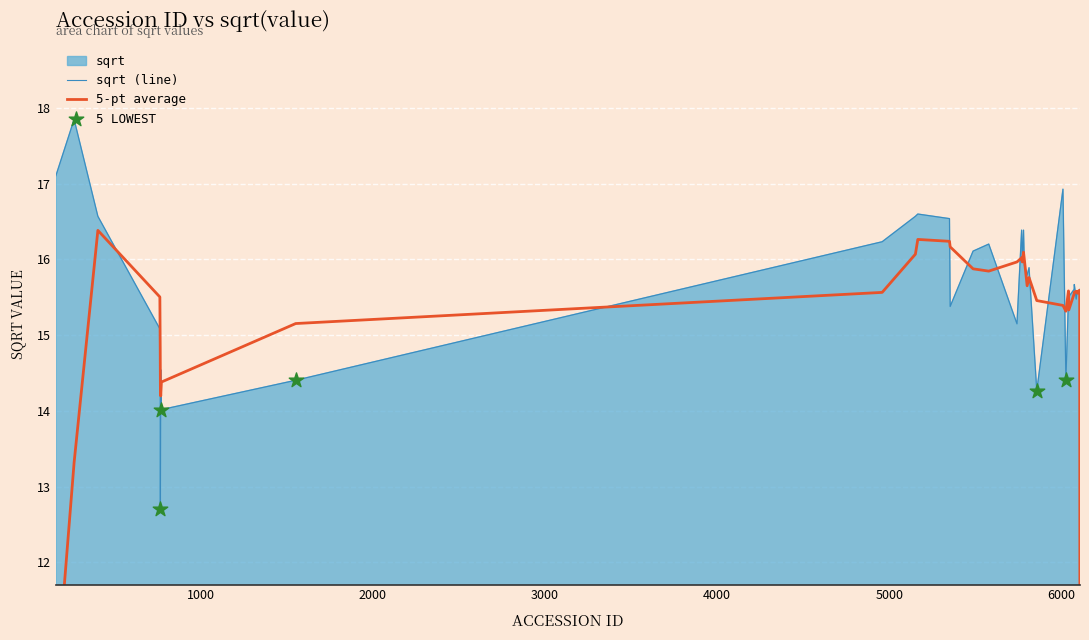

What is the ratio of the value at 5784 to the value at 6008?

0.9